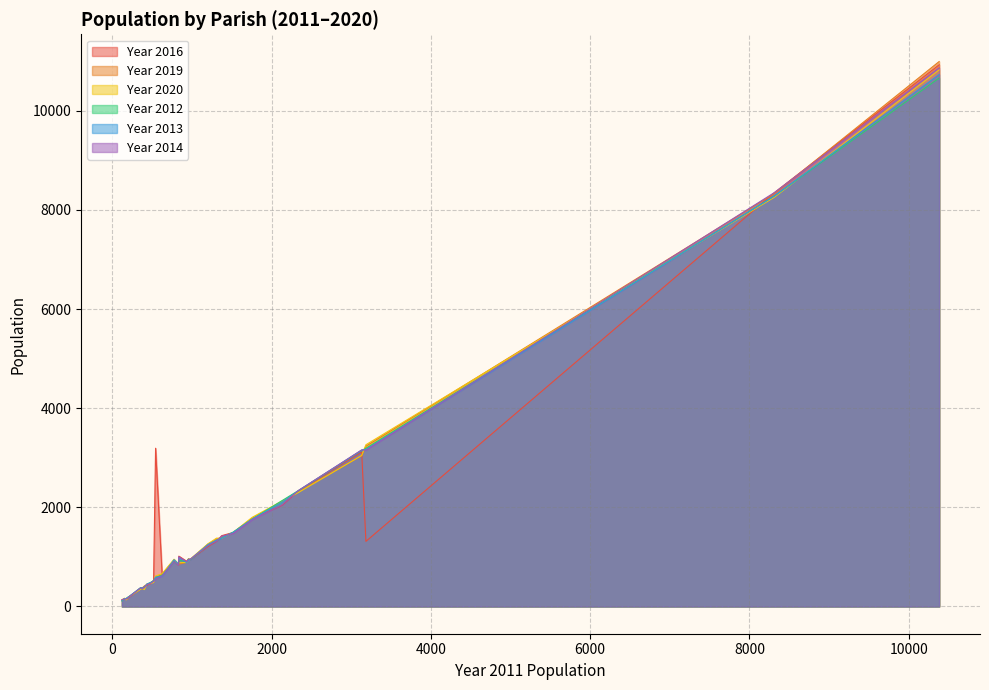

What is the sum of all Year 2013 values?

47155